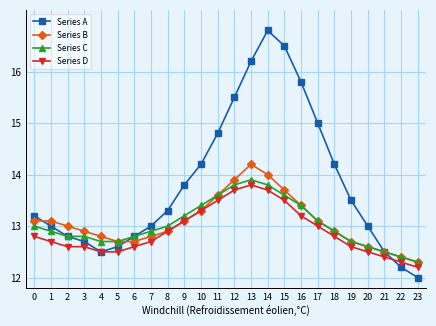

Reading left to right, list all the values displayed in this chart.

Series A: 13.2	13.0	12.8	12.7	12.5	12.6	12.8	13.0	13.3	13.8	14.2	14.8	15.5	16.2	16.8	16.5	15.8	15.0	14.2	13.5	13.0	12.5	12.2	12.0
Series B: 13.1	13.1	13.0	12.9	12.8	12.7	12.7	12.8	12.9	13.1	13.3	13.6	13.9	14.2	14.0	13.7	13.4	13.1	12.9	12.7	12.6	12.5	12.4	12.3
Series C: 13.0	12.9	12.8	12.8	12.7	12.7	12.8	12.9	13.0	13.2	13.4	13.6	13.8	13.9	13.8	13.6	13.4	13.1	12.9	12.7	12.6	12.5	12.4	12.3
Series D: 12.8	12.7	12.6	12.6	12.5	12.5	12.6	12.7	12.9	13.1	13.3	13.5	13.7	13.8	13.7	13.5	13.2	13.0	12.8	12.6	12.5	12.4	12.3	12.2